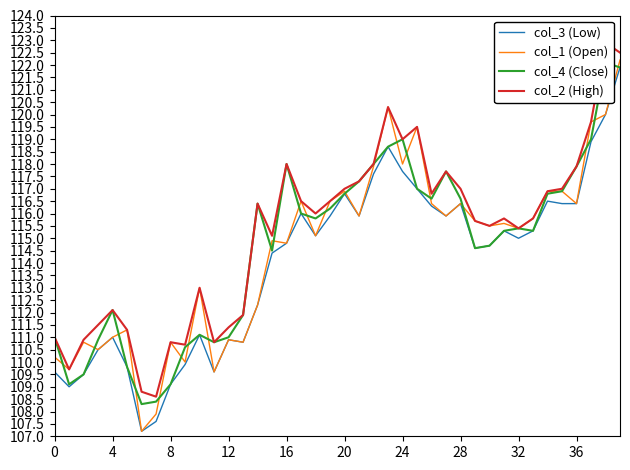

At which label does col_4 (Close) first exceed 115?

14